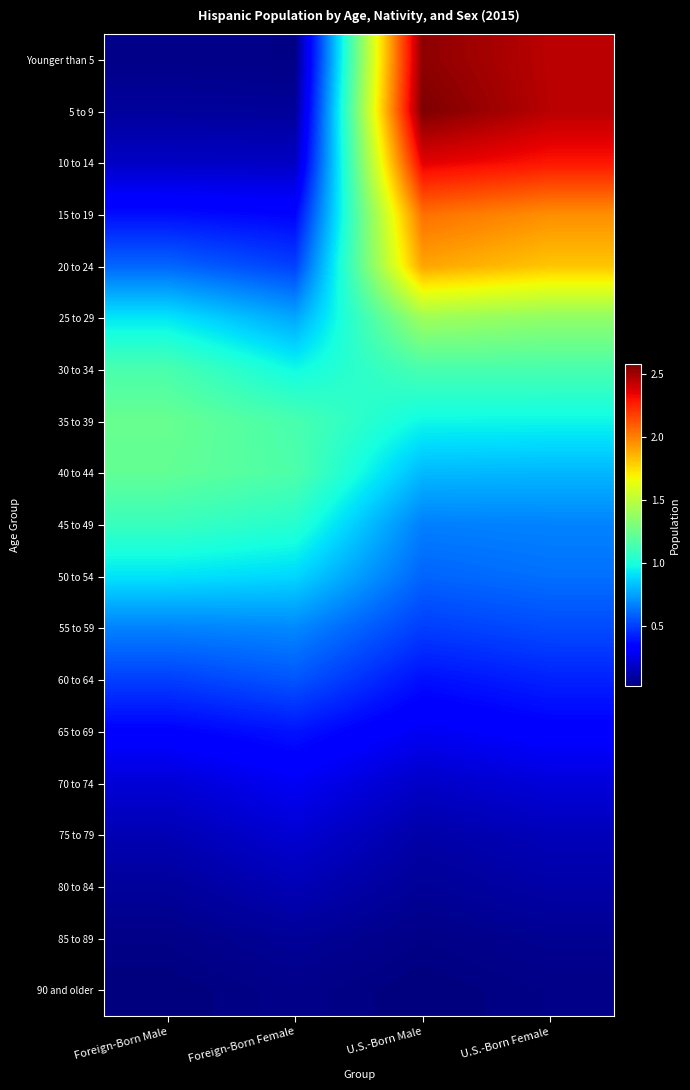

What is the maximum value shown in the chart?

2576367